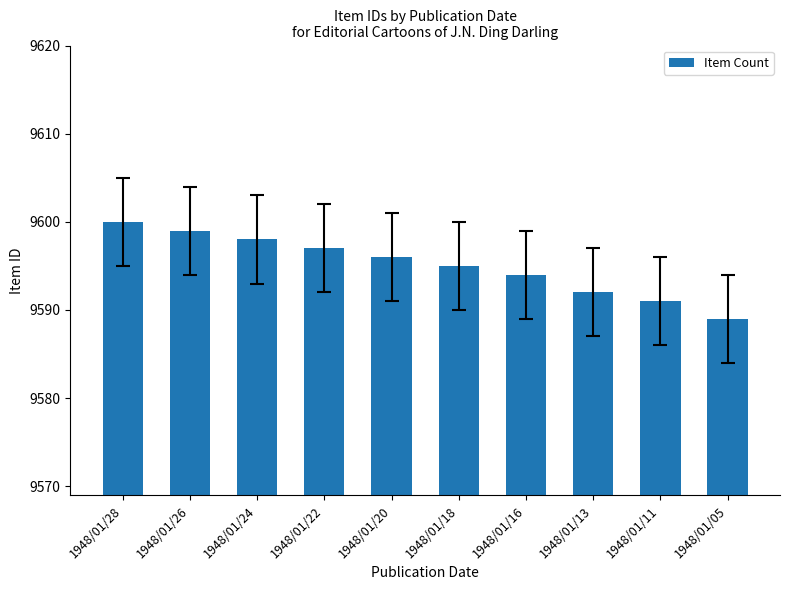

Rank the categories by value from lowest to highest.

1948/01/05, 1948/01/11, 1948/01/13, 1948/01/16, 1948/01/18, 1948/01/20, 1948/01/22, 1948/01/24, 1948/01/26, 1948/01/28